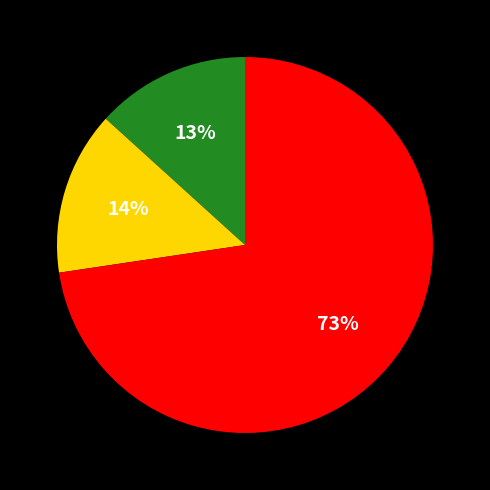

To the nearest percent, what is the average slice percentage?

33%